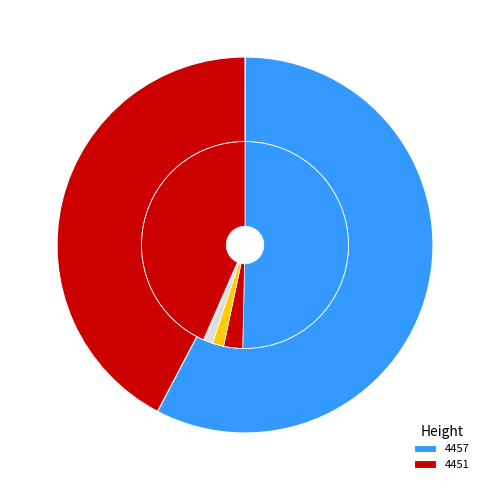

Which has a higher value, 4457 or 4451?

4457